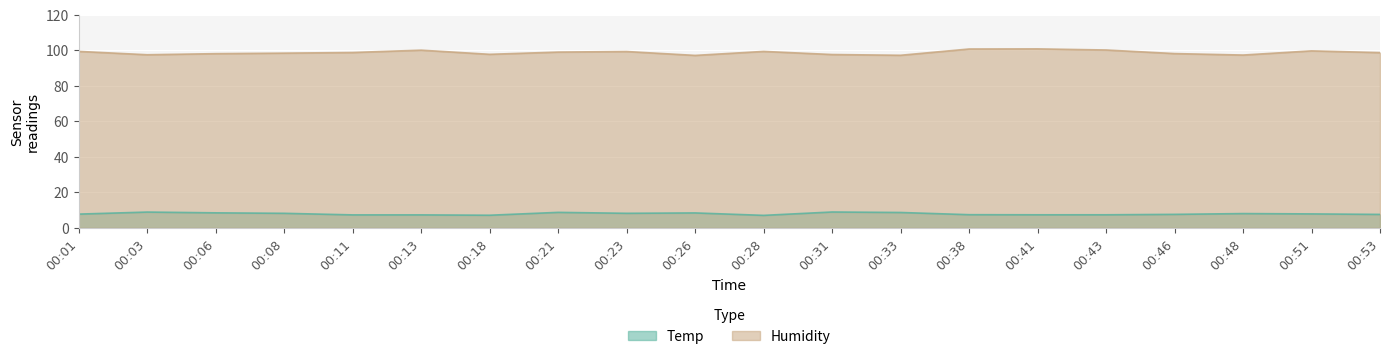

What are all the series names shown in the legend?

Temp, Humidity